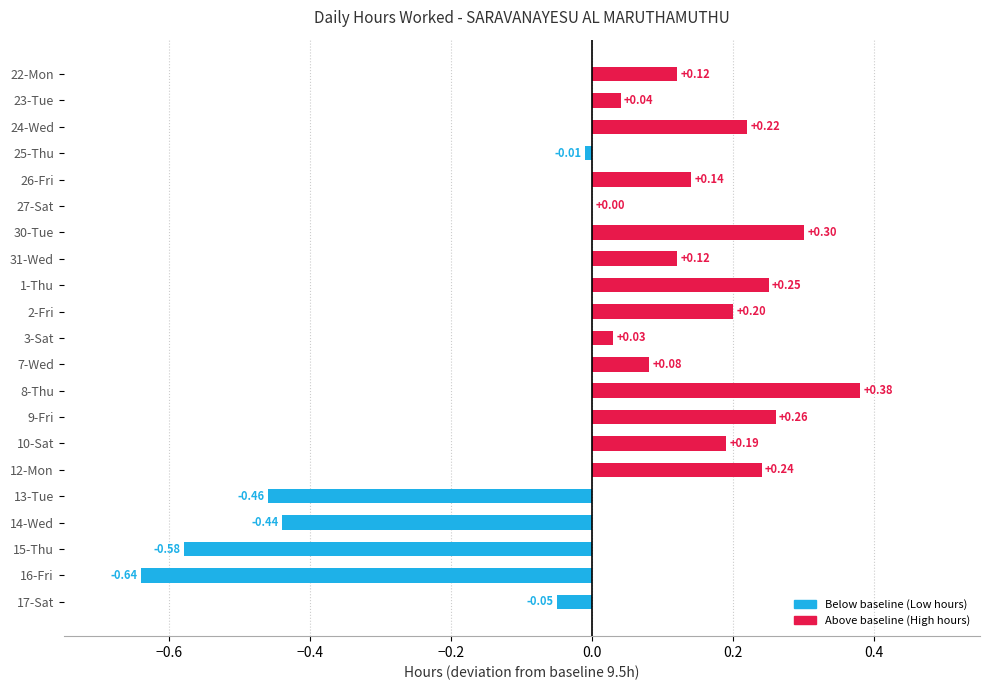

How many series are shown in this chart?

1